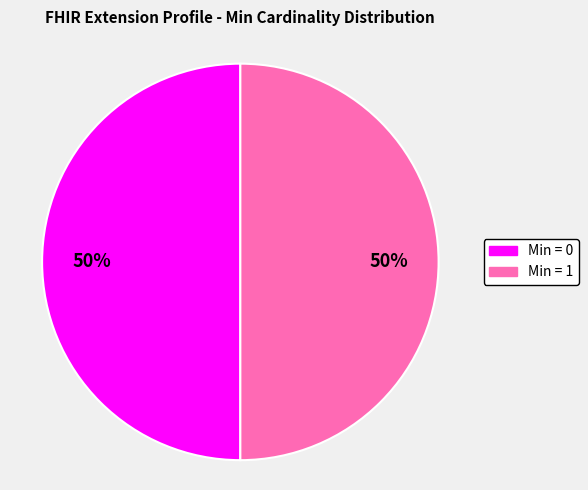

How many slices are in this pie chart?

2